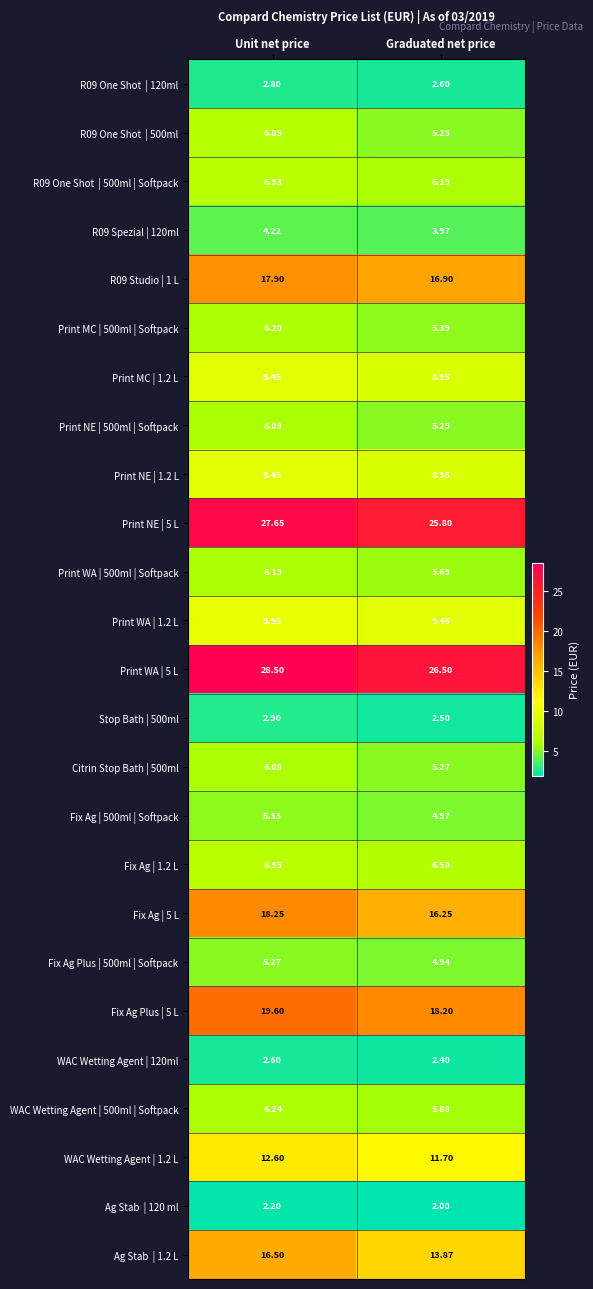

Where is Print NE | 5 L nearest to the value 26?

Graduated net price